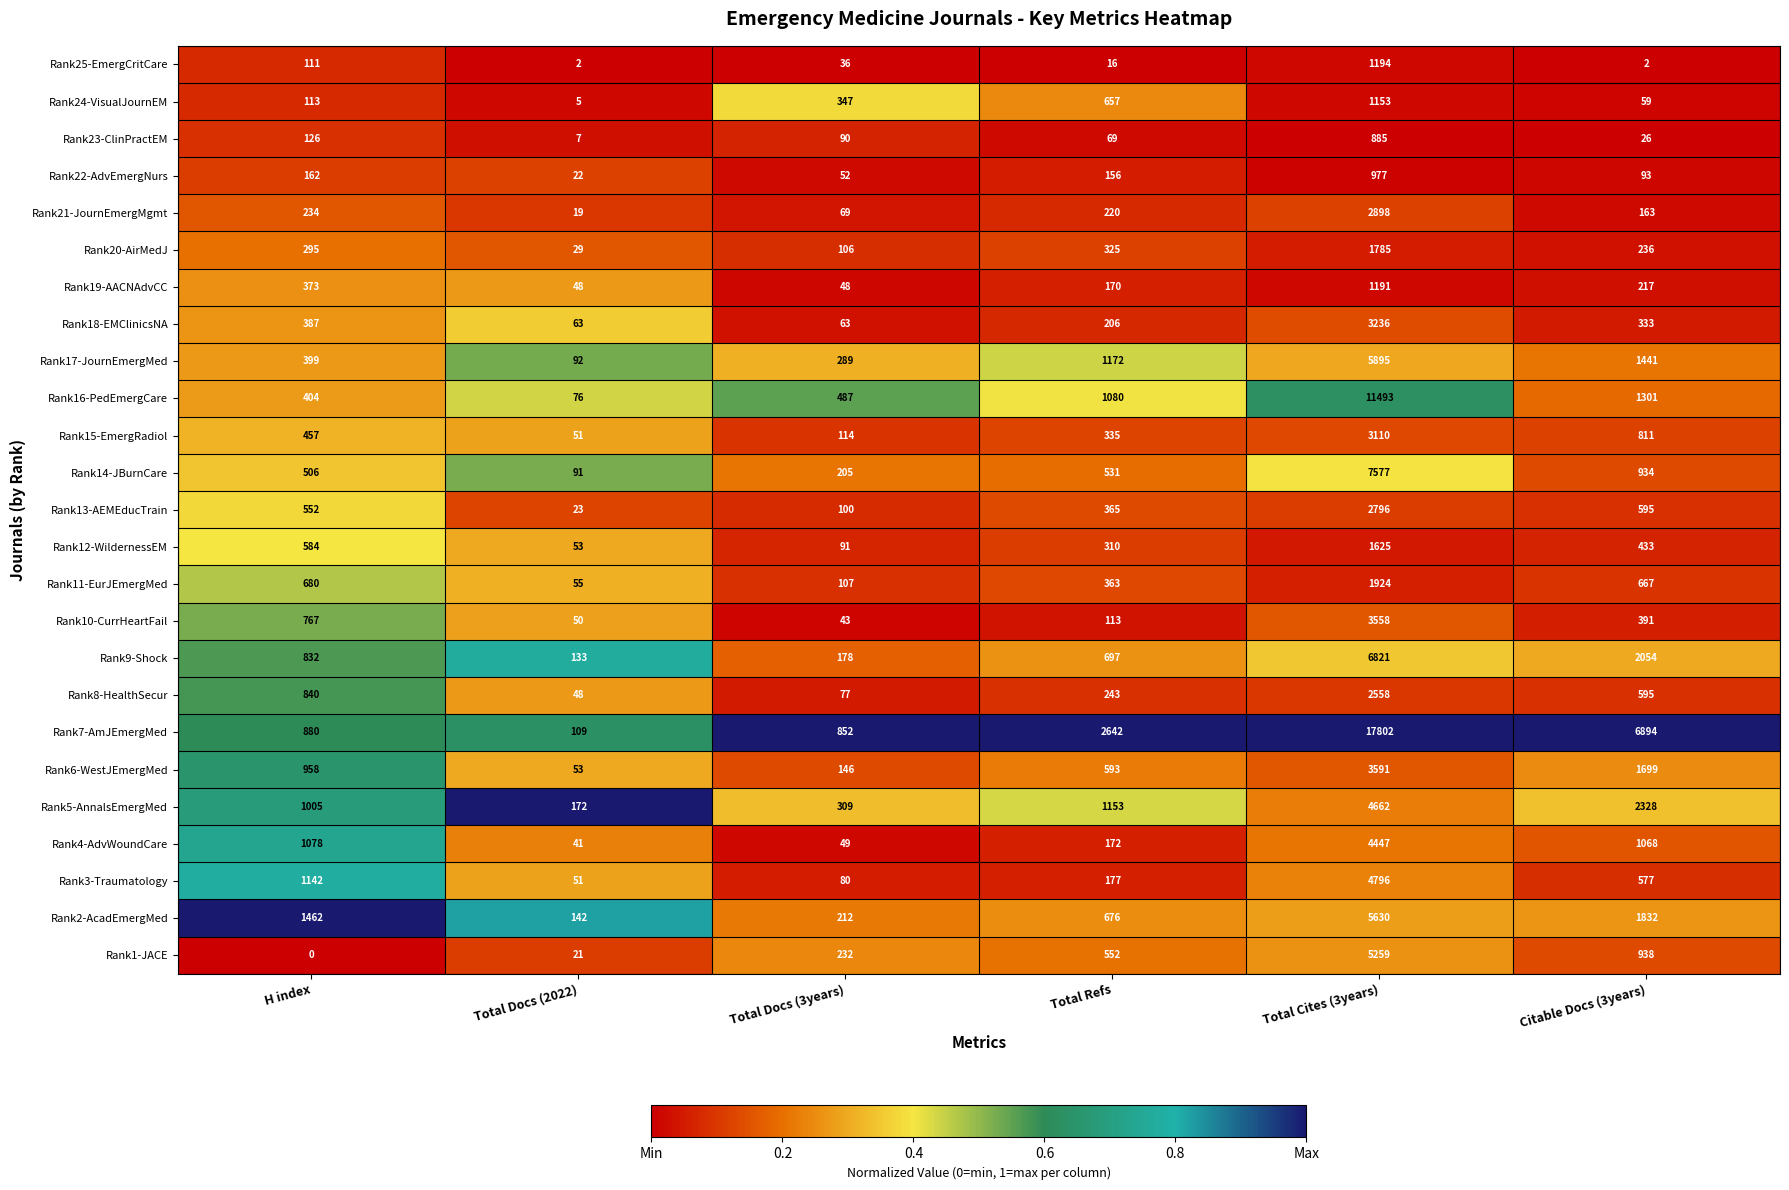

How many categories are shown in the chart?

6